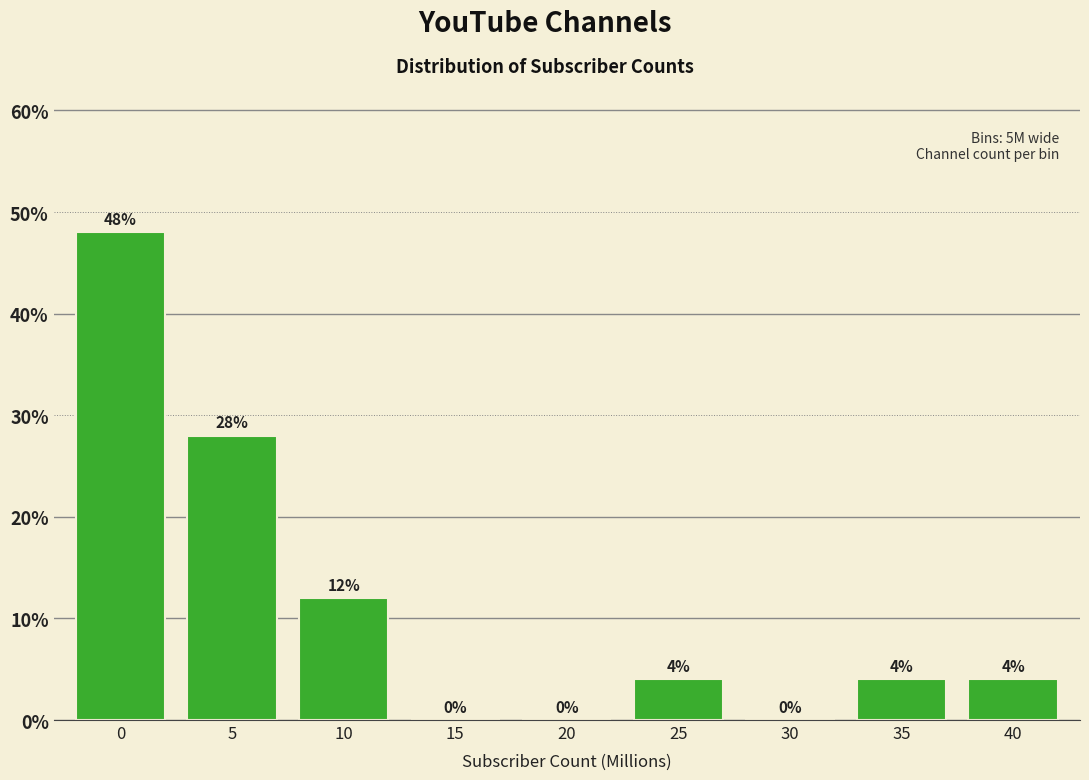

Reading right to left, what are all the values shown in this chart?

40=4.0	35=4.0	30=0.0	25=4.0	20=0.0	15=0.0	10=12.0	5=28.0	0=48.0